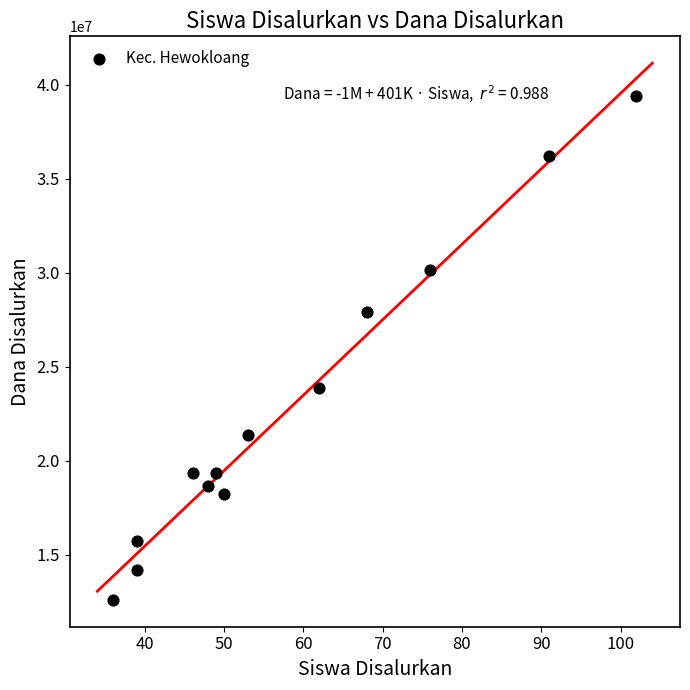

What is the range of X values (max minus min)?

66